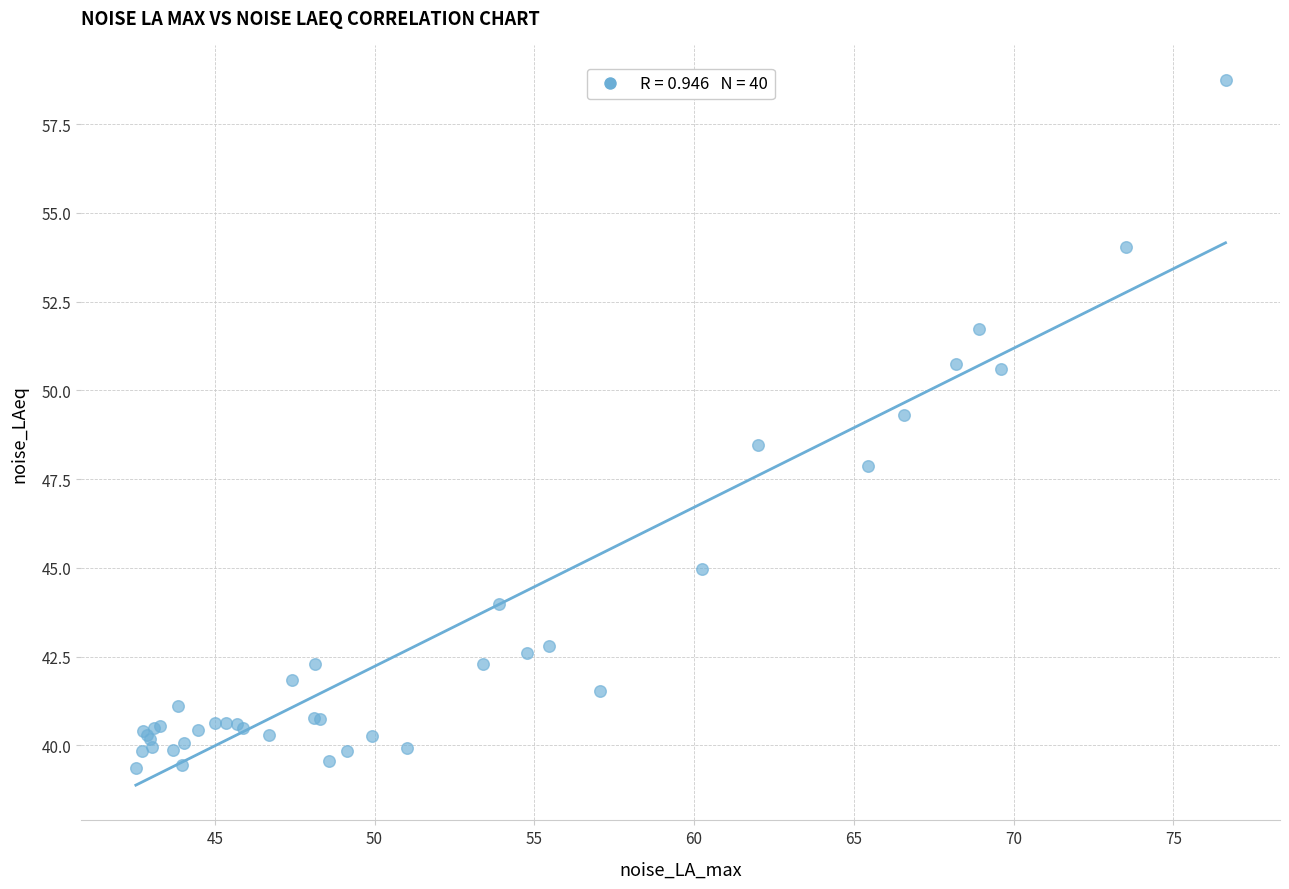

What Y value in the scatter plot is closest to 49?

49.3